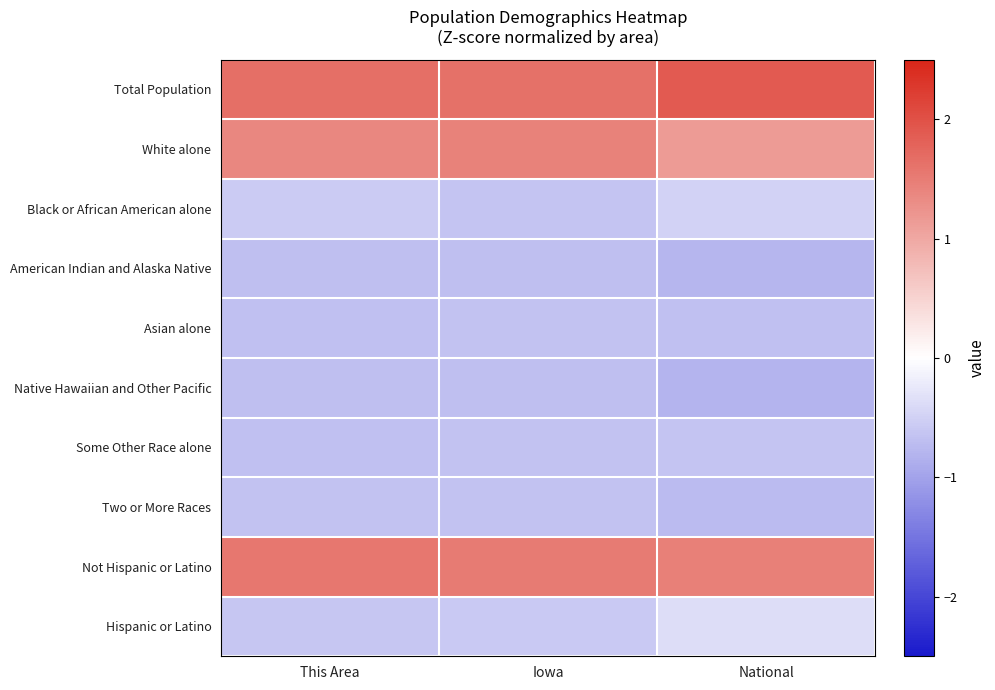

At which category is the sum across all series the highest?

Iowa